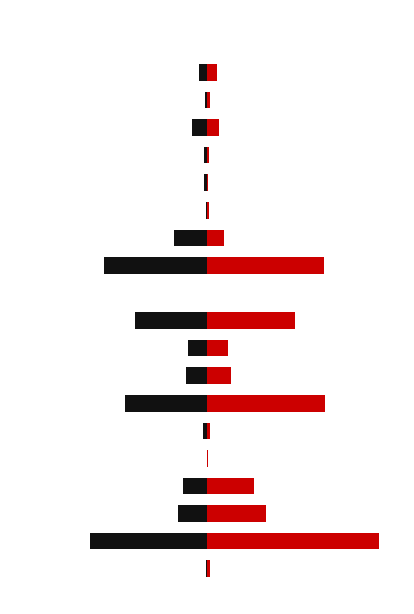

What is the difference between the maximum and minimum values in the Jul 2020 series?

2427